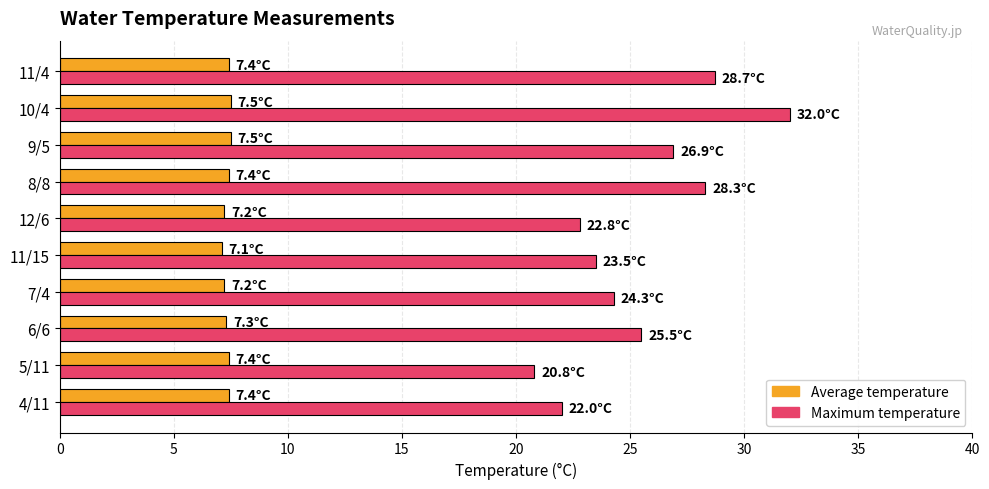

Which label corresponds to the largest value in the chart?

10/4